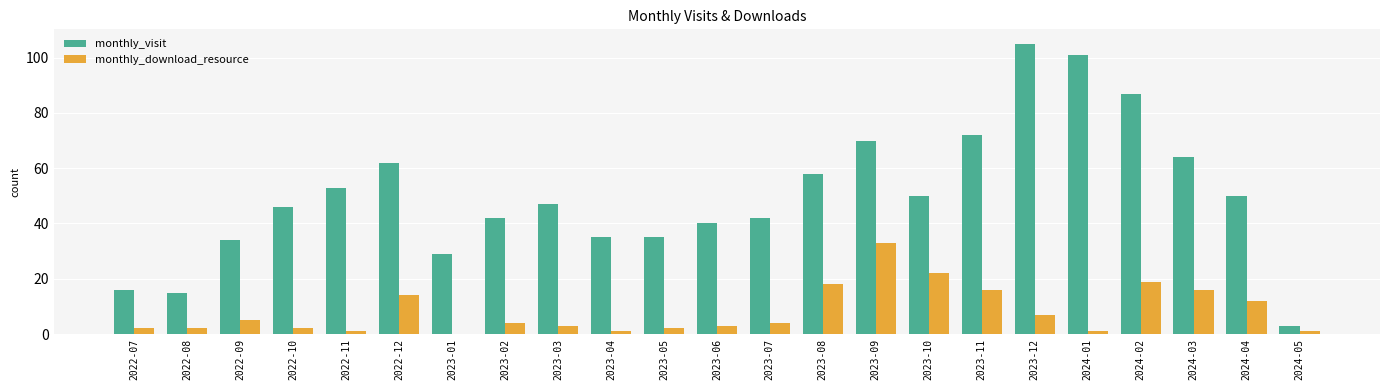

What is the sum of all monthly_visit values?

1156